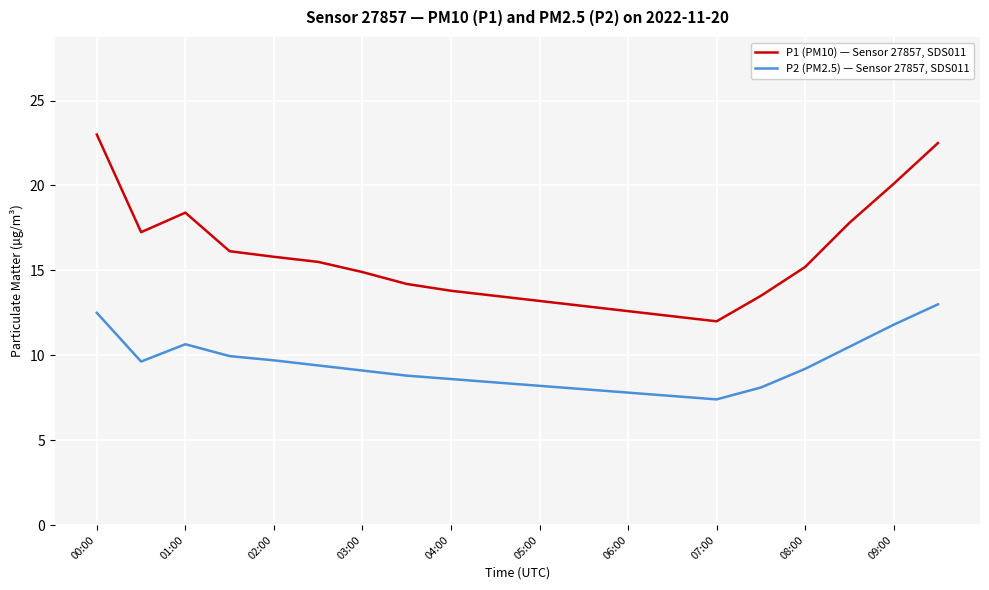

True or false: P1 (PM10) — Sensor 27857, SDS011 and P2 (PM2.5) — Sensor 27857, SDS011 intersect in this chart.

False